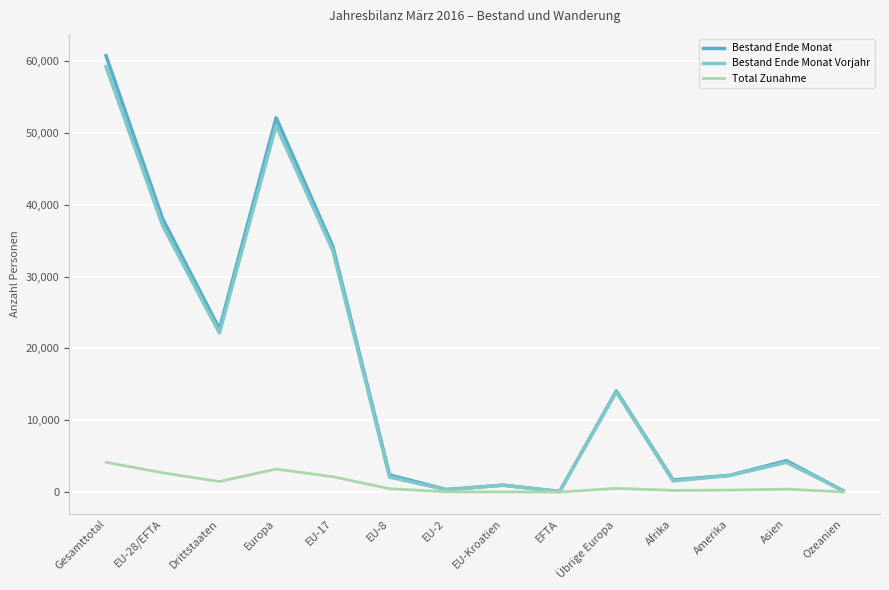

What is the maximum value for Bestand Ende Monat Vorjahr?

59227